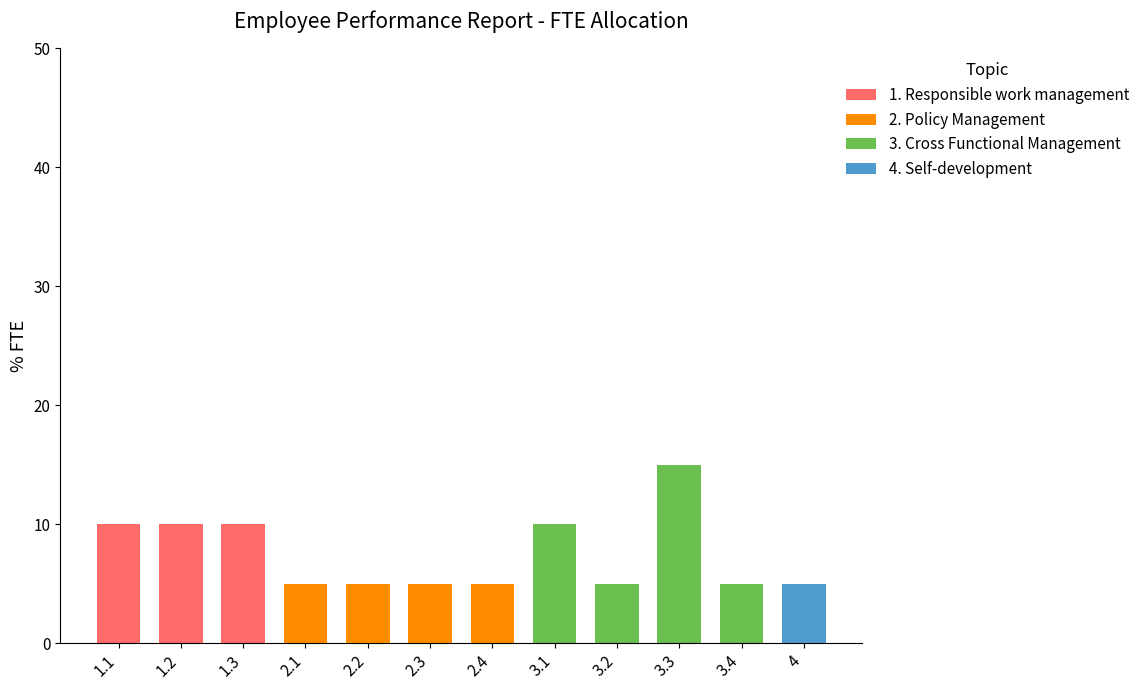

How many data points does each series have?

12